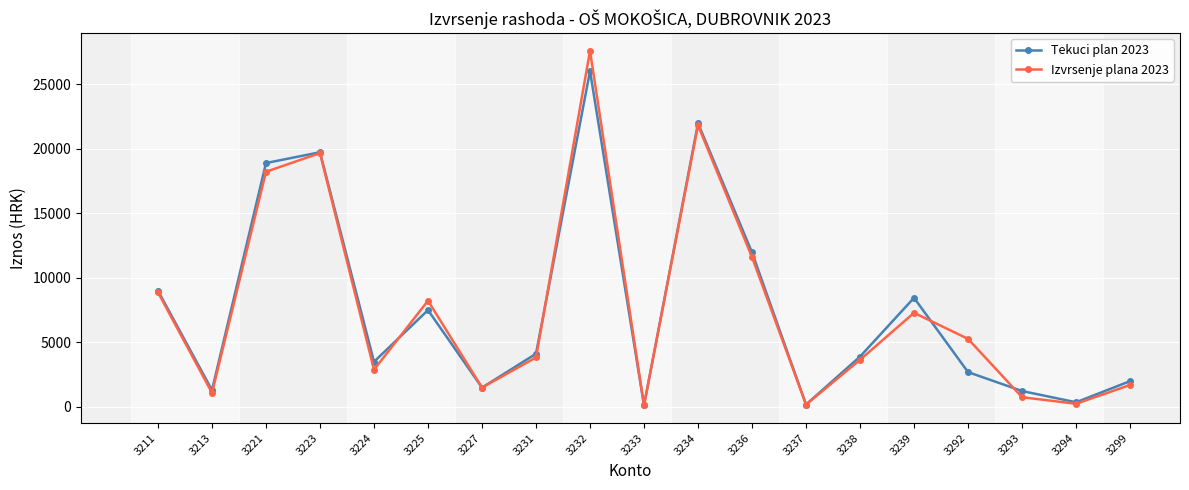

Is this an area chart (filled region under the line)?

No